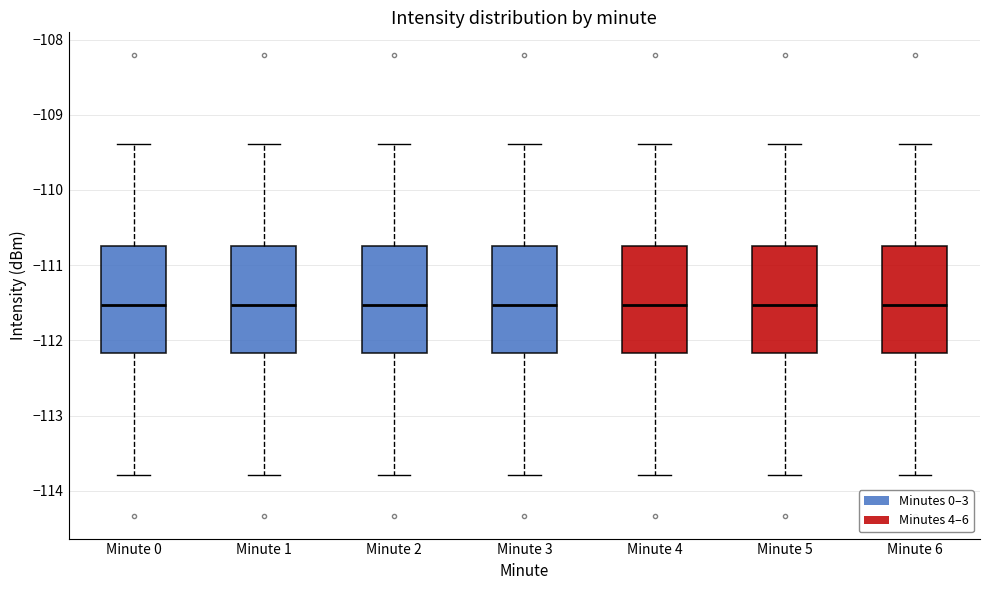

Reading left to right, transcribe this box plot: for each box, give where its median line is, the range the box spans, and where its two whiskers end, as read against the y-axis. The values are not printed on the chart, so give them approximately, as read against the axis.

Minute 0: median -111.5, box -112.2 to -110.7, whiskers -113.8 to -109.4
Minute 1: median -111.5, box -112.2 to -110.7, whiskers -113.8 to -109.4
Minute 2: median -111.5, box -112.2 to -110.7, whiskers -113.8 to -109.4
Minute 3: median -111.5, box -112.2 to -110.7, whiskers -113.8 to -109.4
Minute 4: median -111.5, box -112.2 to -110.7, whiskers -113.8 to -109.4
Minute 5: median -111.5, box -112.2 to -110.7, whiskers -113.8 to -109.4
Minute 6: median -111.5, box -112.2 to -110.7, whiskers -113.8 to -109.4